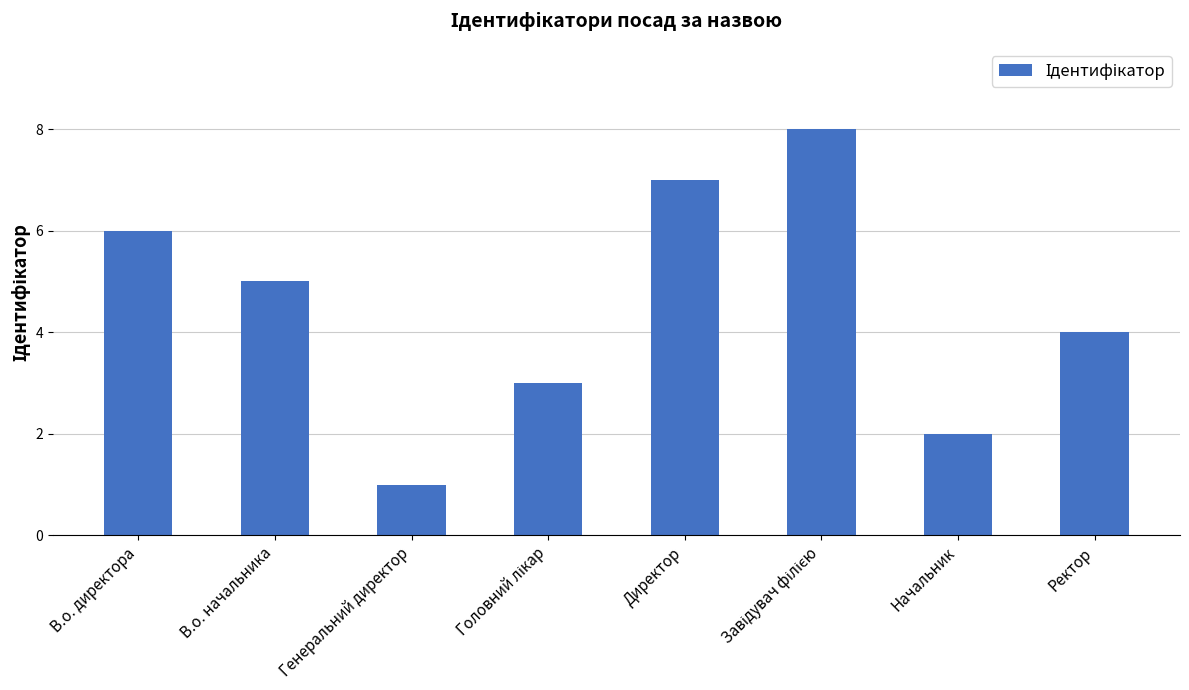

Reading left to right, transcribe all the data shown in this chart.

6	5	1	3	7	8	2	4